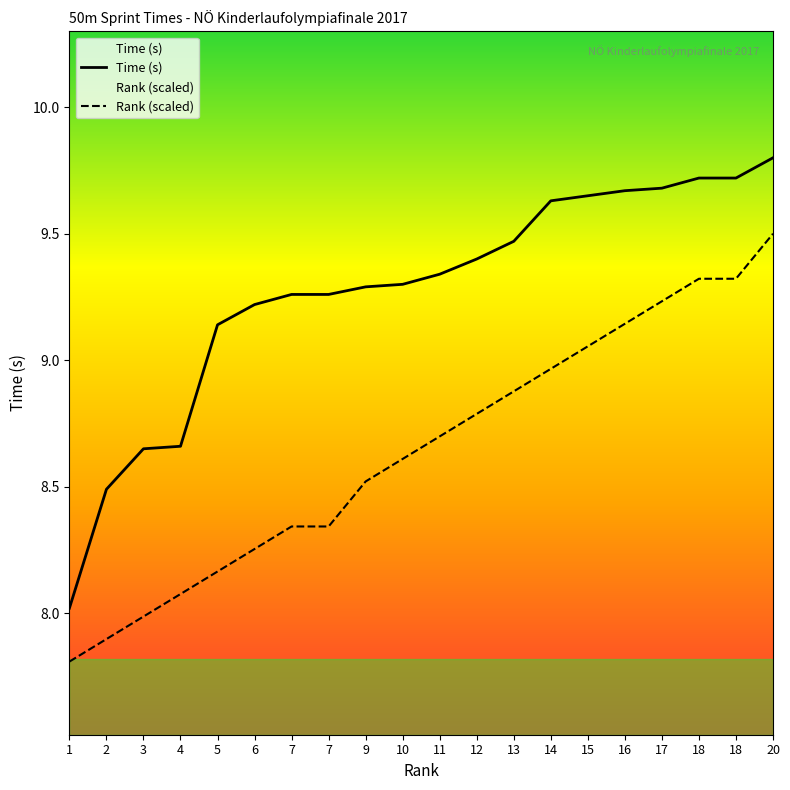

Is it true that Time (s) equals 9.1 at 5?

True